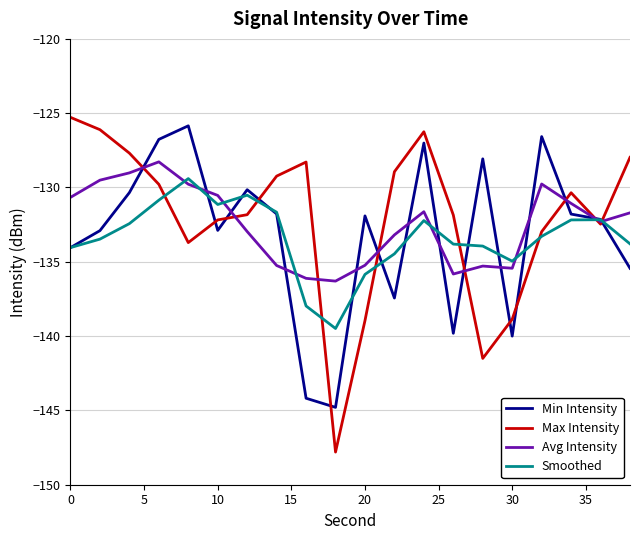

After their last crossing, which series has the higher values: Min Intensity or Smoothed?

Smoothed